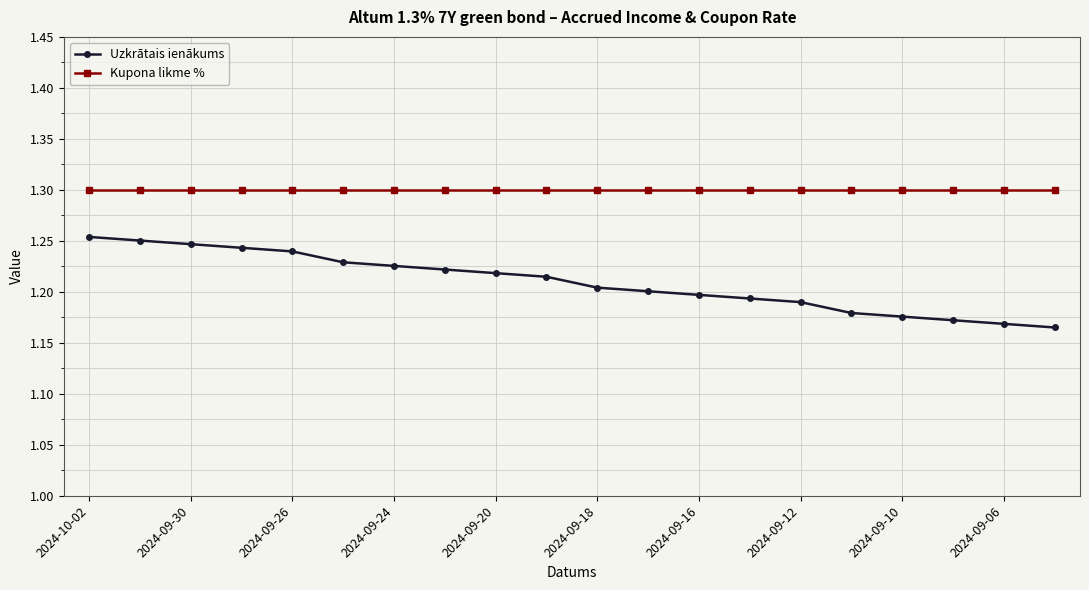

How many data points does each series have?

20